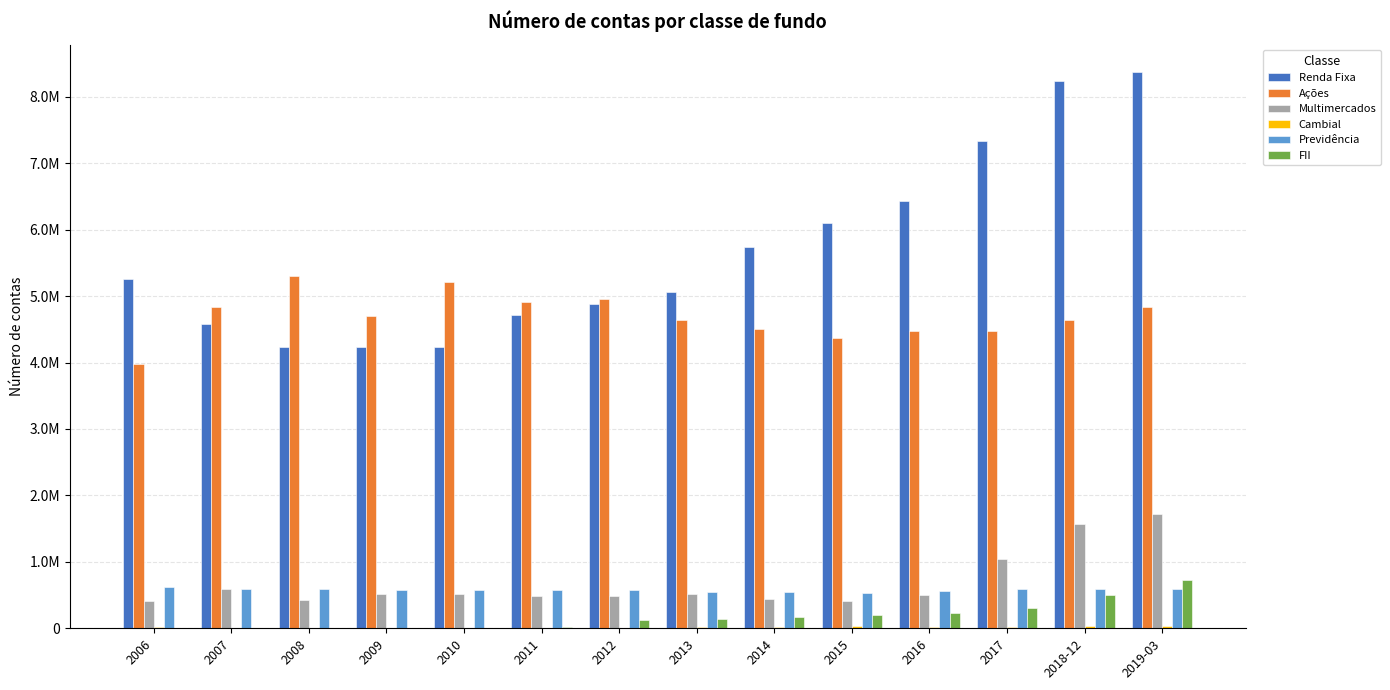

At which label is FII closest to 360509?

2017